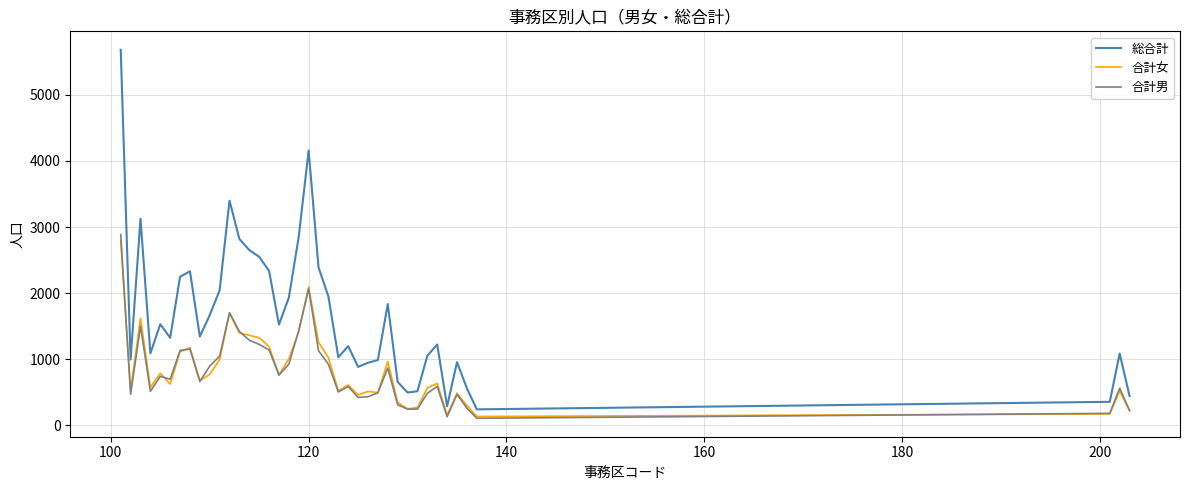

What are all the series names shown in the legend?

総合計, 合計女, 合計男